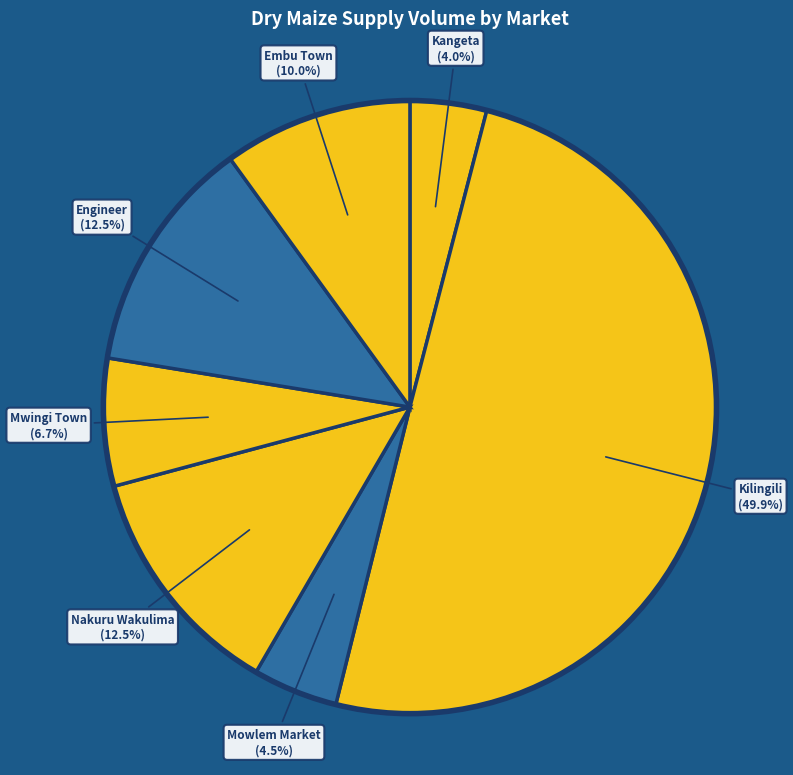

Which category has the biggest portion of the pie?

Kilingili